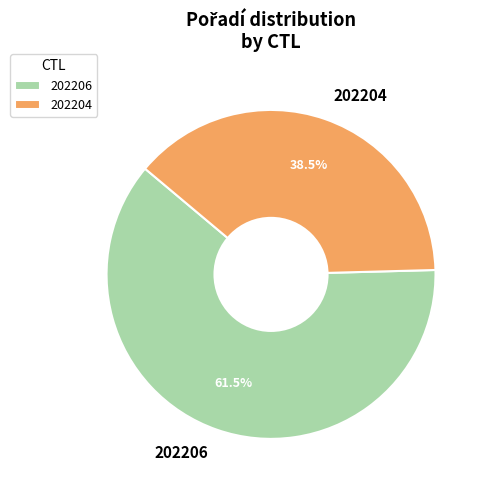

Count the number of slices in the pie.

2